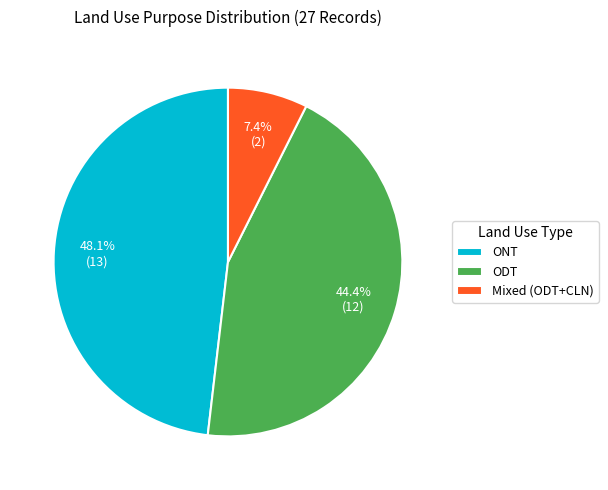

Rank the categories by value from highest to lowest.

ONT, ODT, Mixed (ODT+CLN)